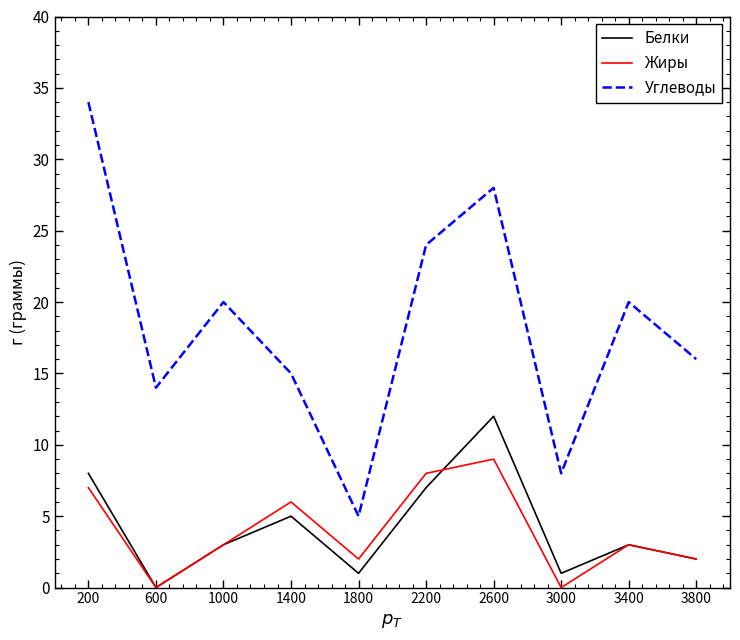

At which category does Жиры reach its first local peak?

1400